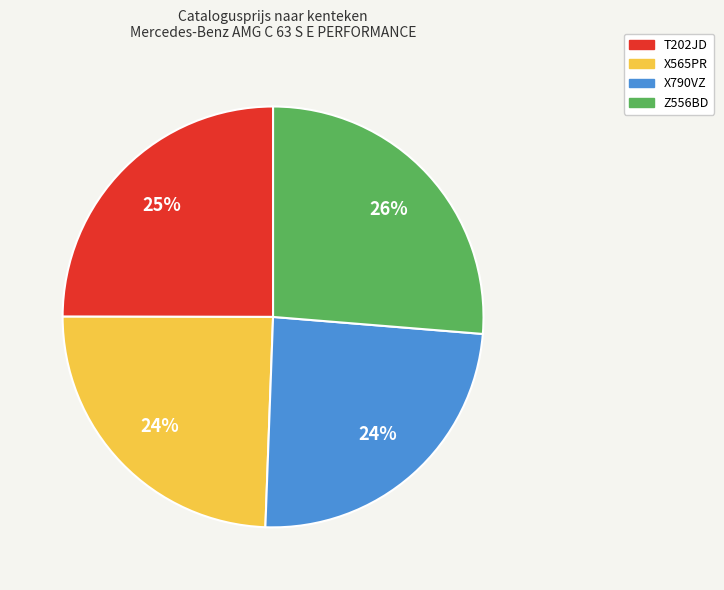

Is it true that X790VZ is 24% of the pie?

True